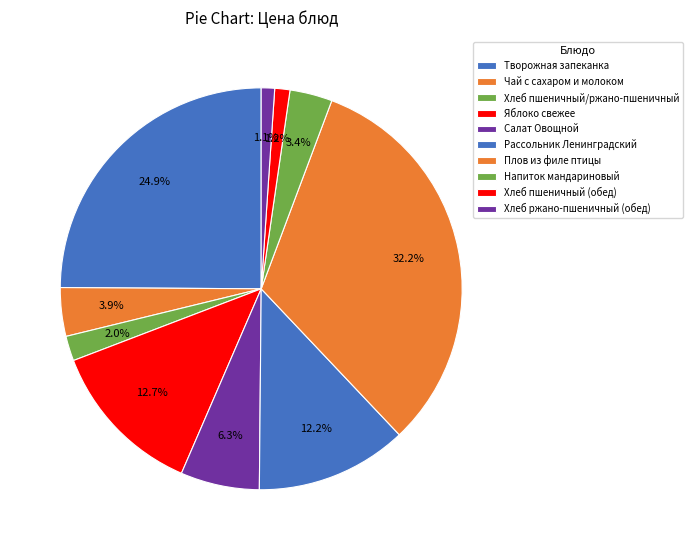

Count the number of slices in the pie.

10